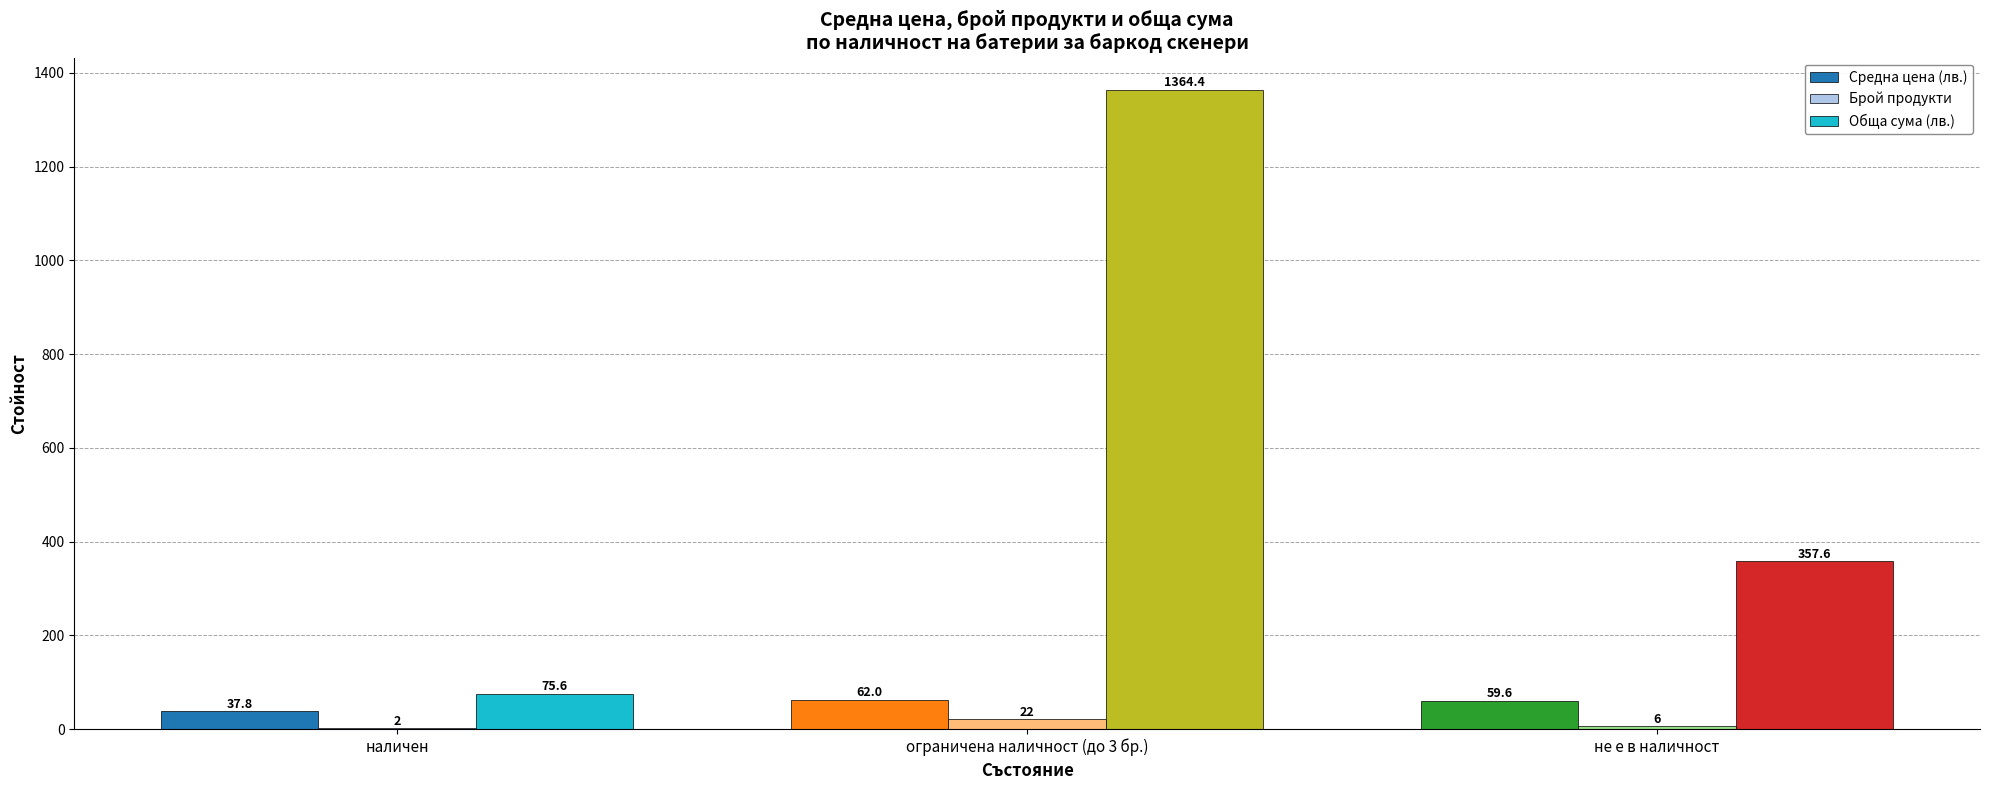

Which series has the largest total across all categories?

Обща сума (лв.)